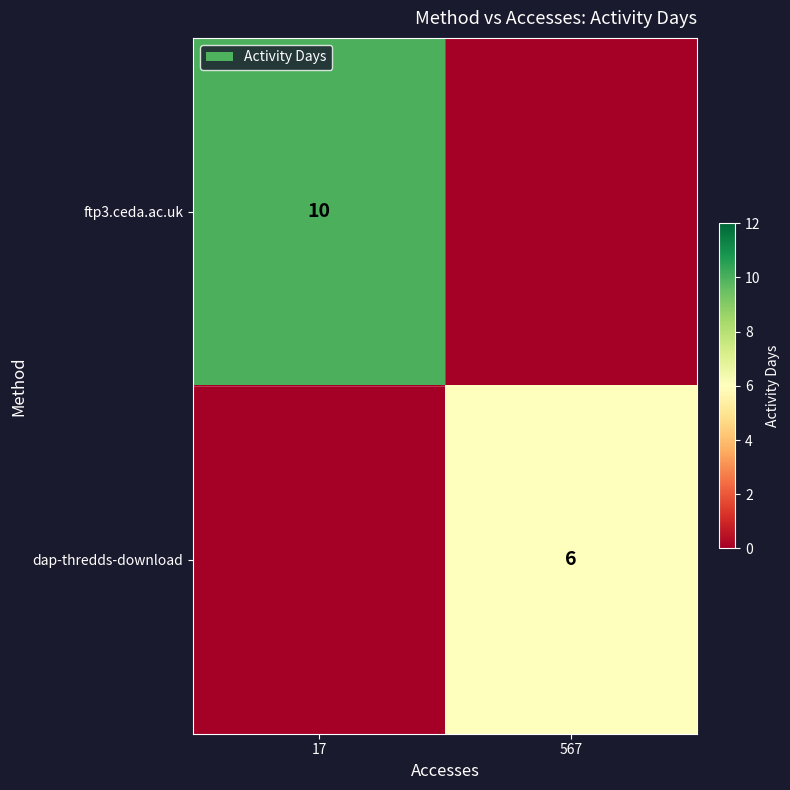

True or false: ftp3.ceda.ac.uk has a value of 2 at 17.

False